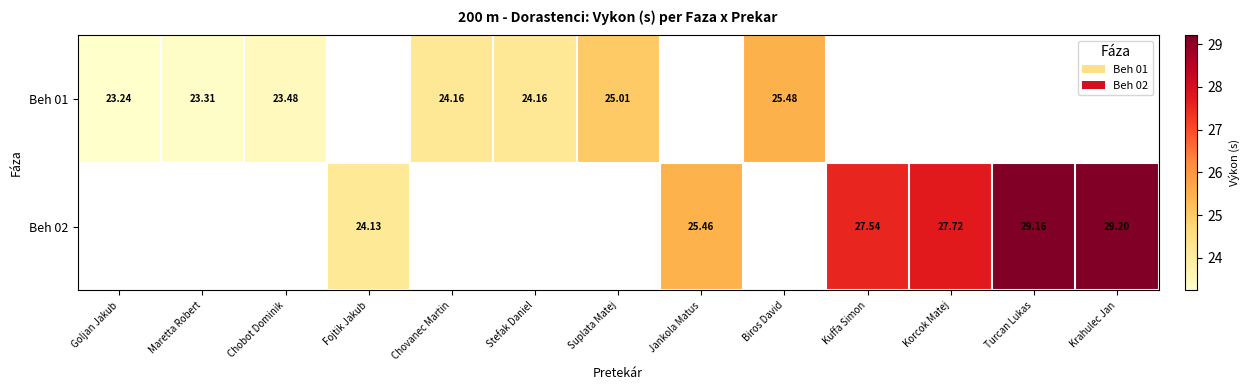

What is the maximum value for Beh 01?

25.5